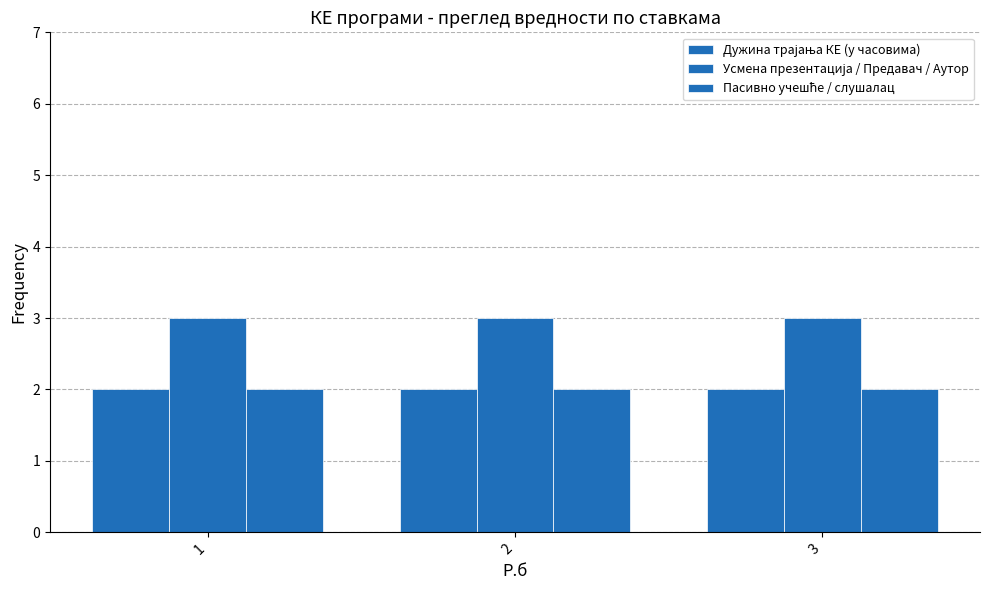

Are the bars grouped side by side (vs. stacked)?

Yes